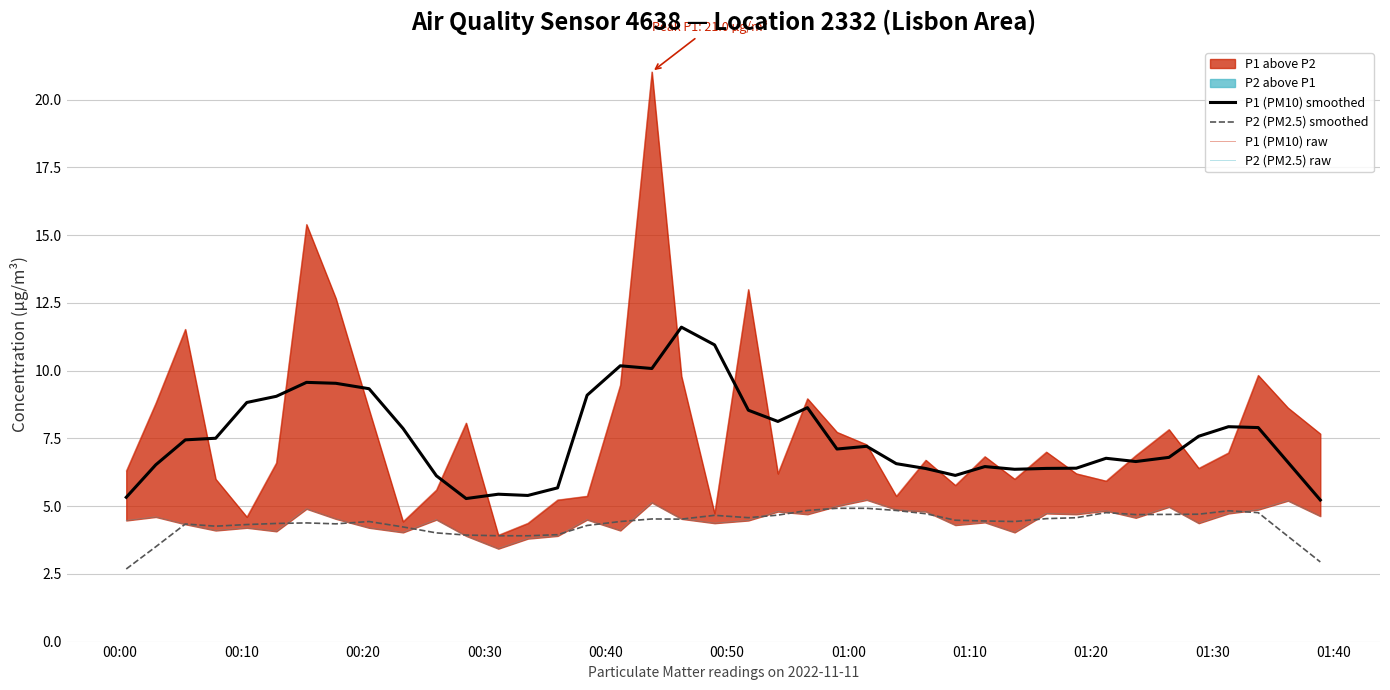

What is the minimum value for P2 (PM2.5) smoothed?

2.7